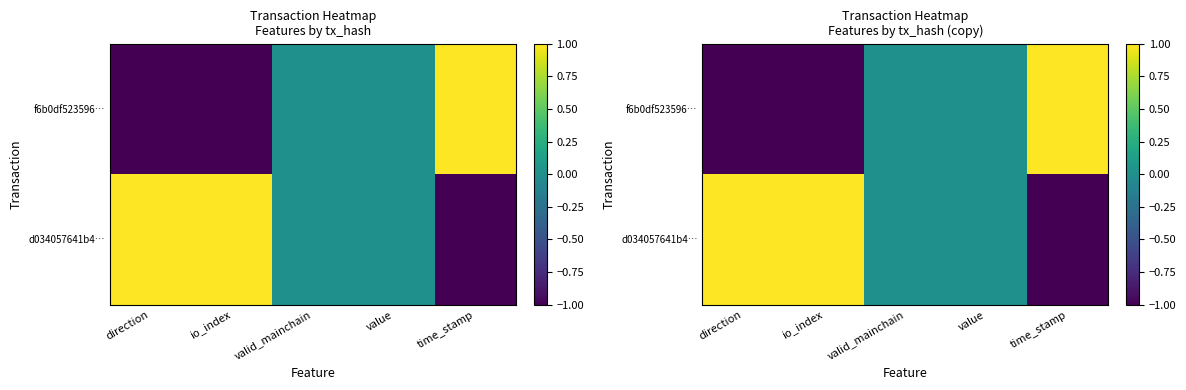

What is the difference between the d034057641b4… values at valid_mainchain and direction?

1.0